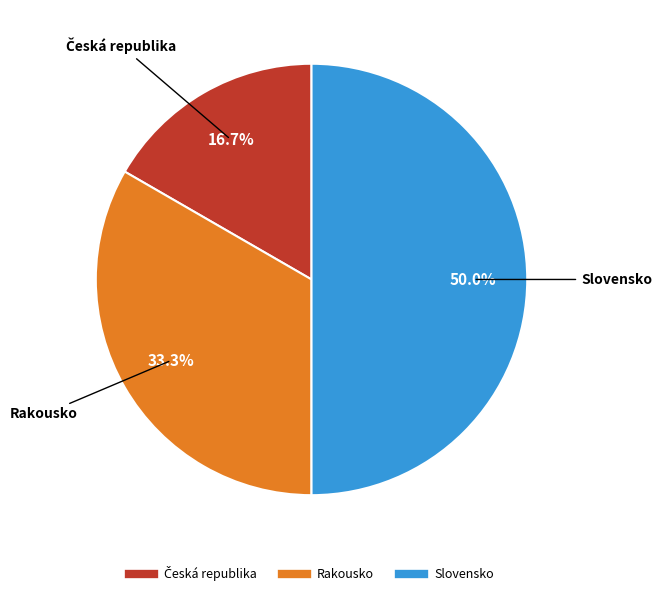

Which category has the biggest portion of the pie?

Slovensko